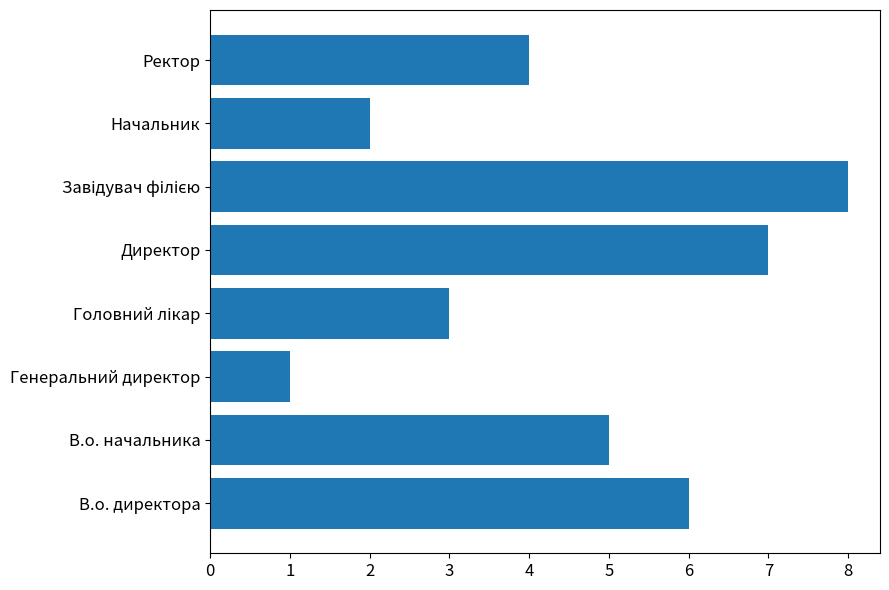

True or false: the data shows 1 at Ректор.

False